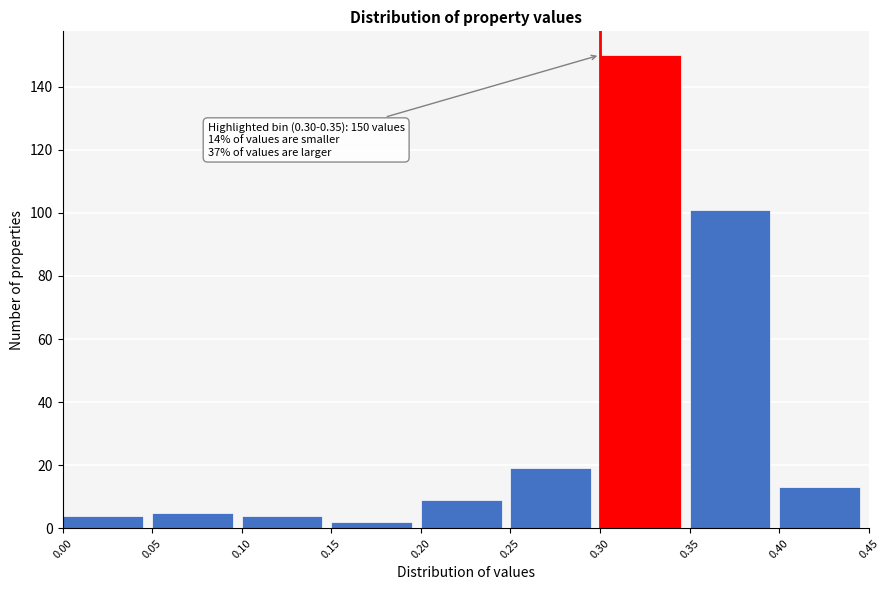

Over which range of the x-axis is the bar tallest?

0.30 to 0.35